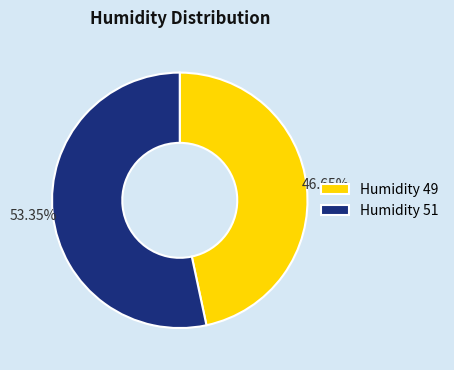

How many slices are in this pie chart?

2